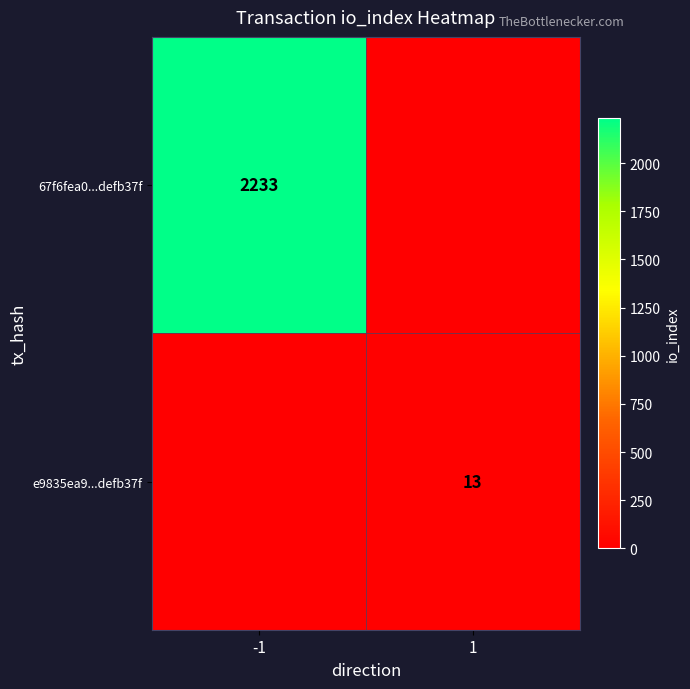

What is the difference between the highest and lowest values at 1?

13